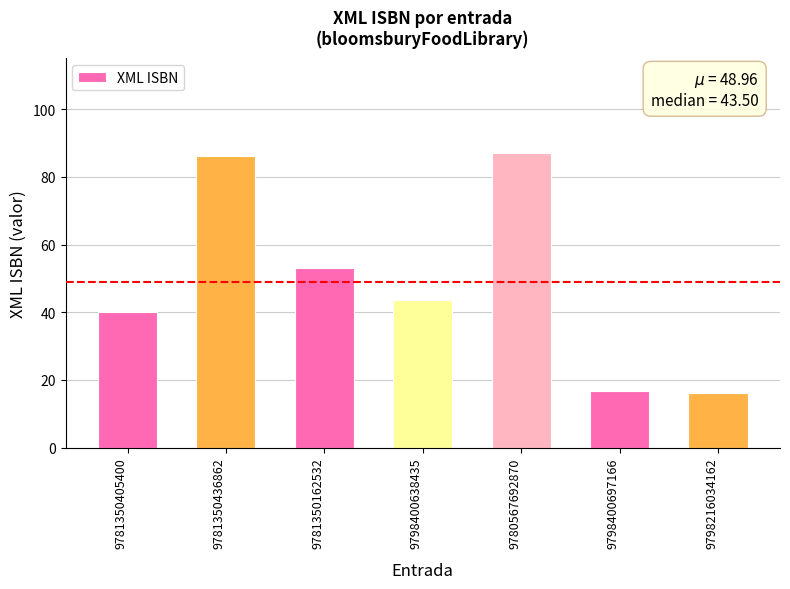

Which has a higher value, 9780567692870 or 9781350405400?

9780567692870